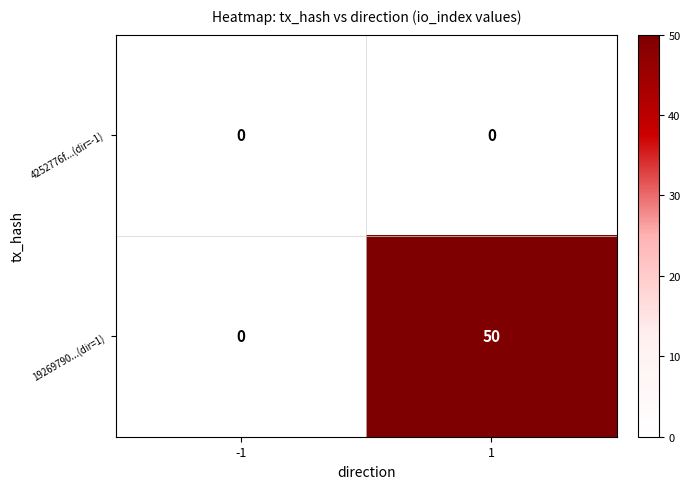

How many data points does each series have?

2